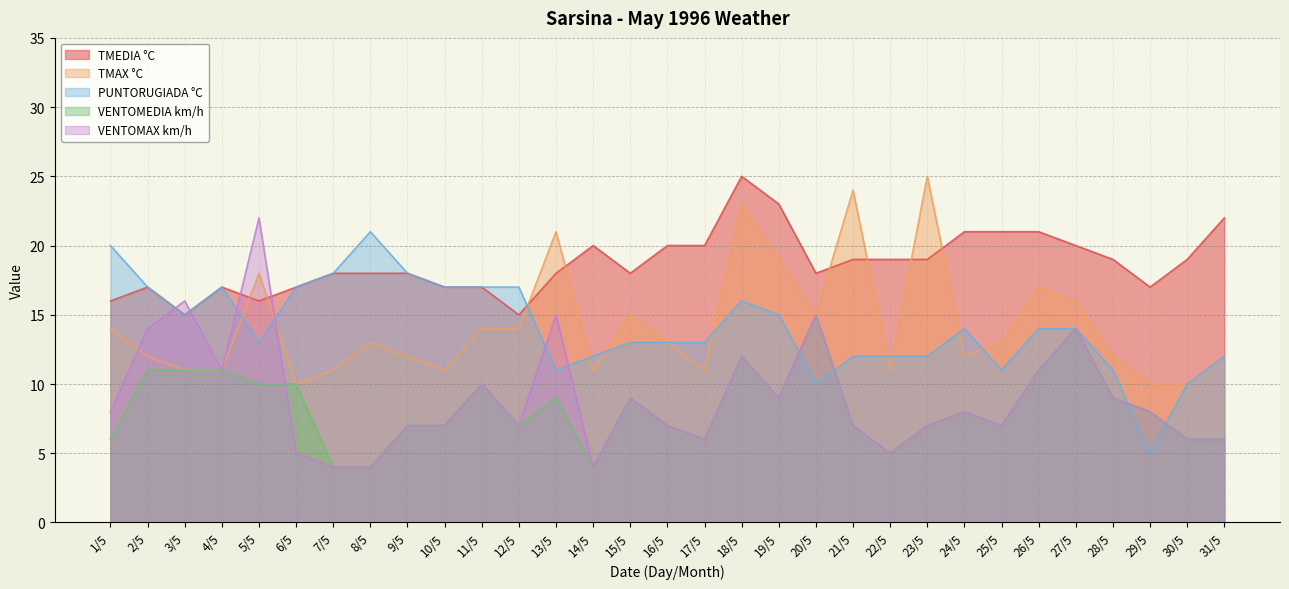

How many lines are shown in the chart?

5